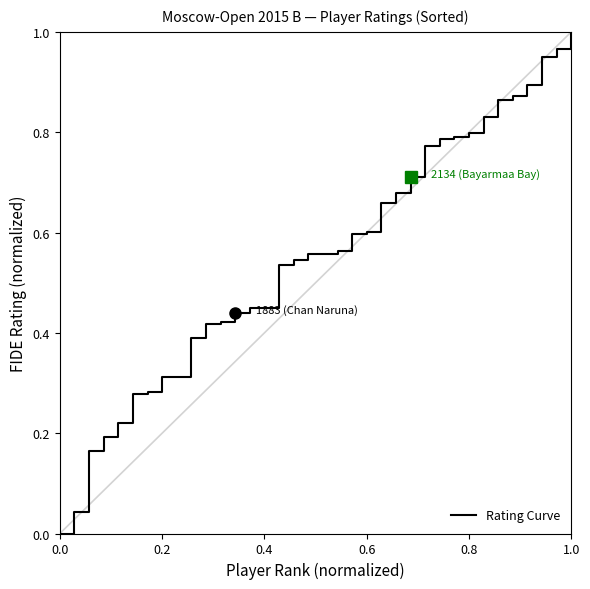

True or false: the data has more than 0 interior local peaks.

False